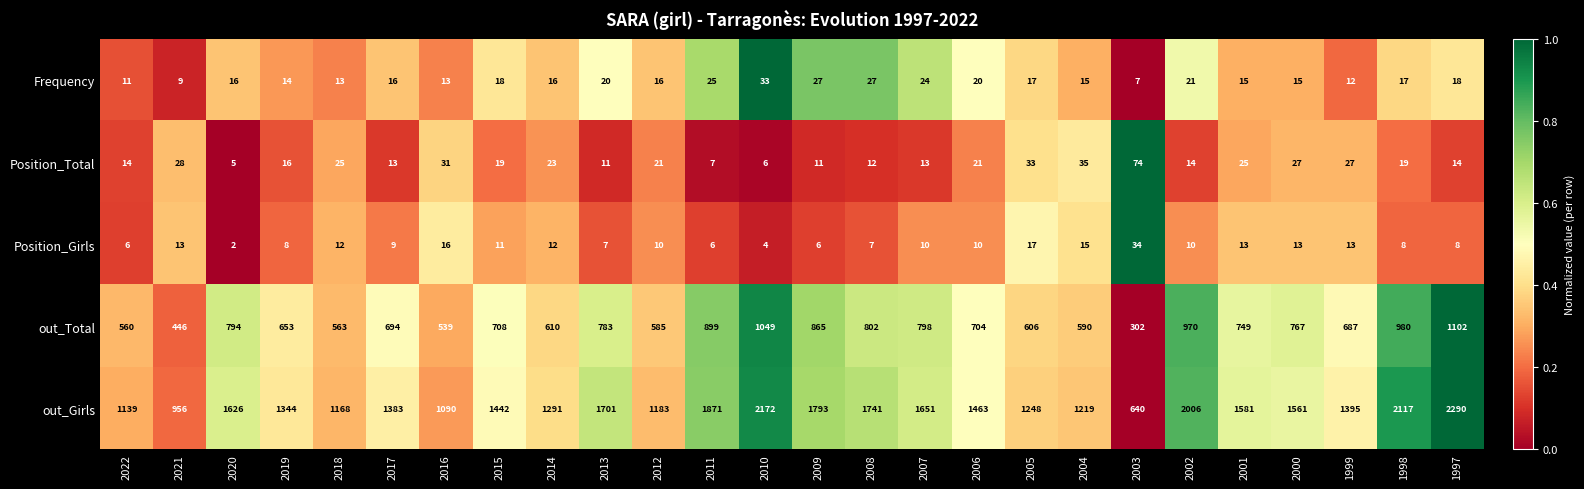

Which series has the largest range (max minus min)?

out_Girls